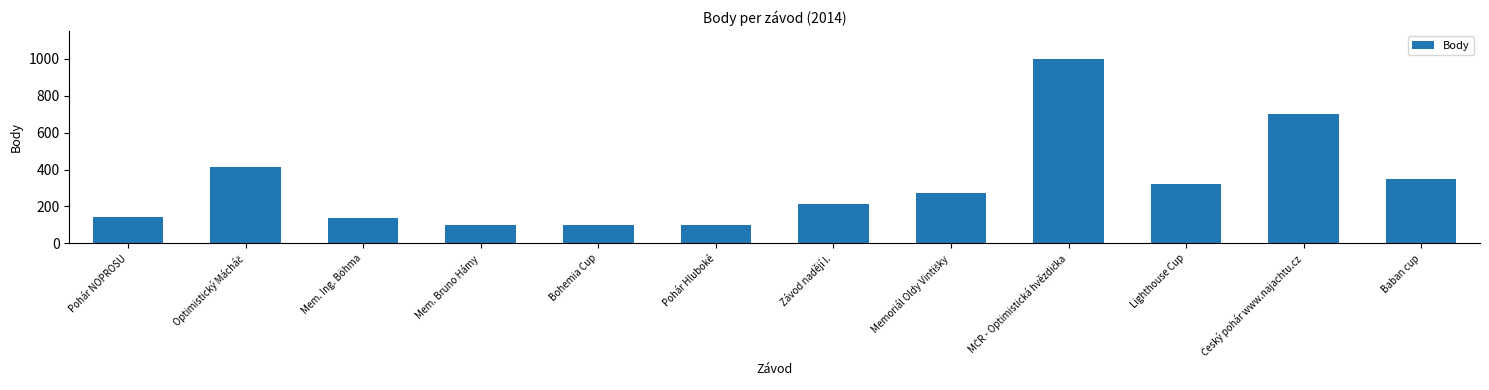

The chart shows a value of 38 at Mem. Bruno Hámy. True or false?

False